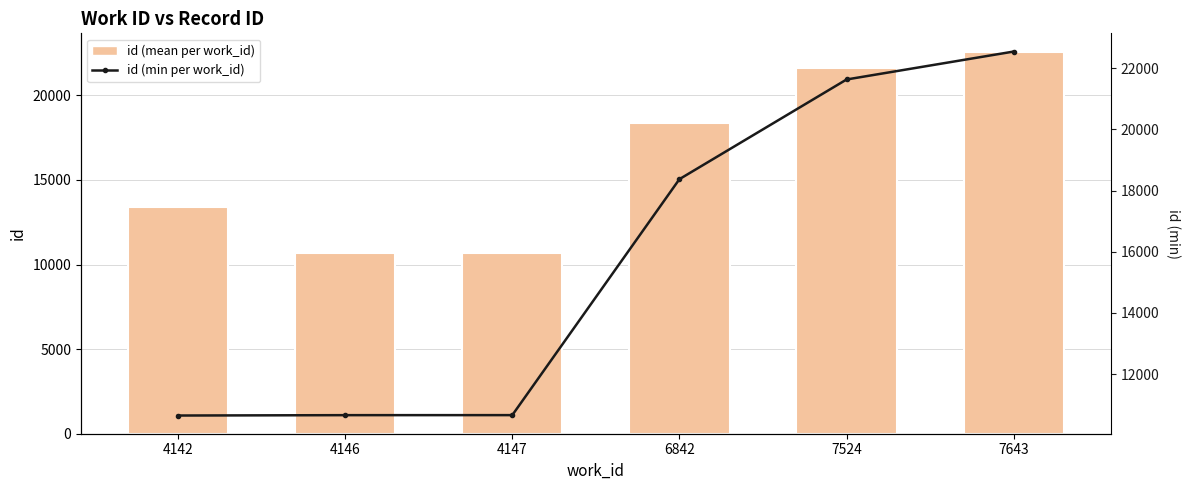

At which label does id (mean per work_id) first exceed 18372?

7524